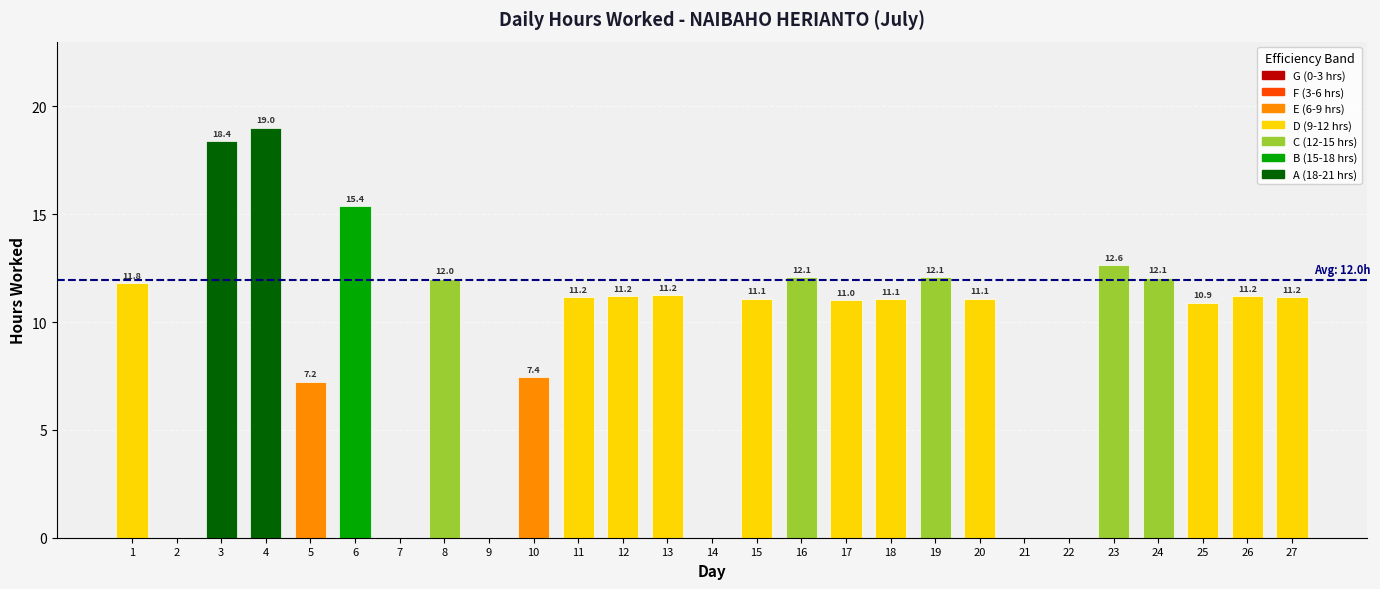

Which has a higher value, 14 or 15?

15